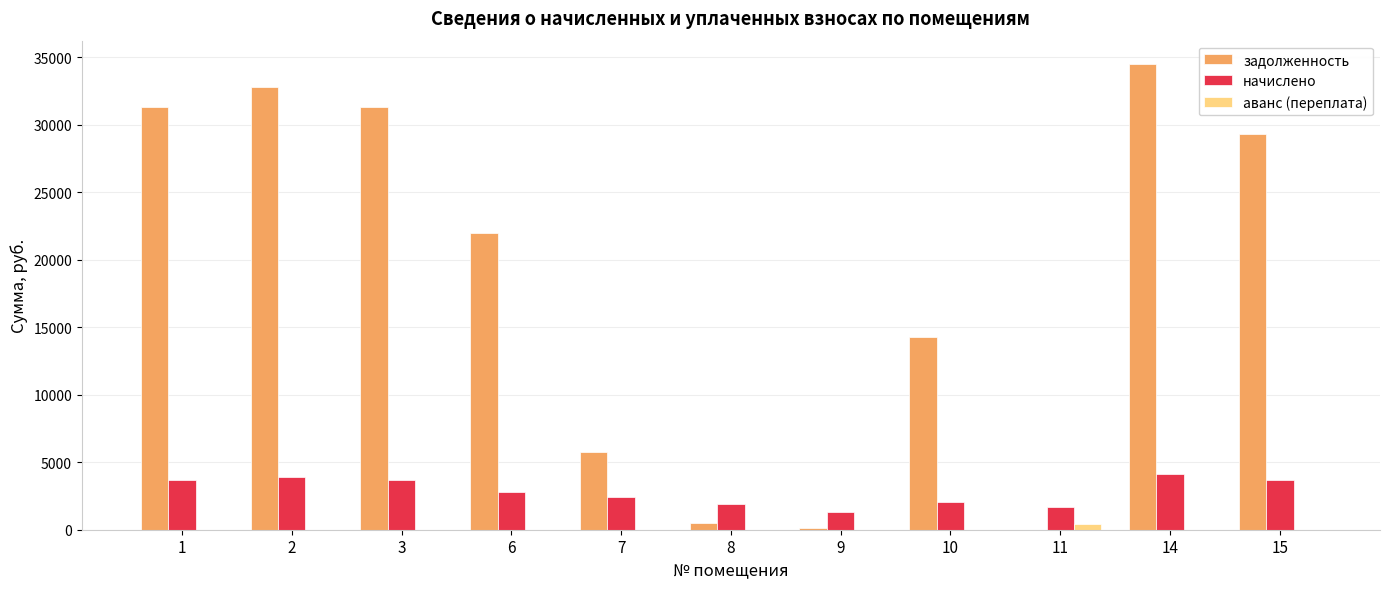

What is the sum of the задолженность values at 14 and 1?

65809.4